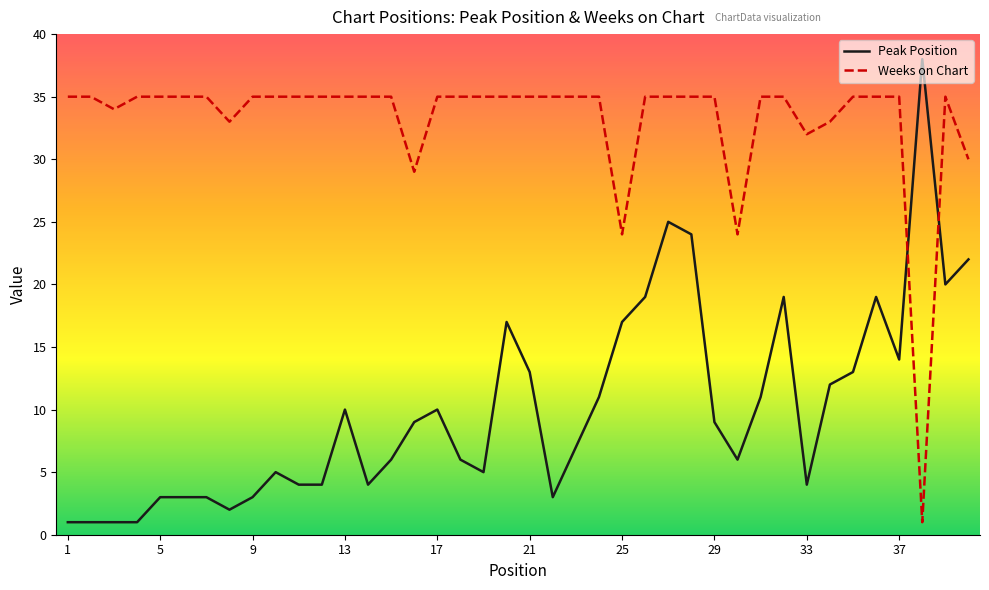

Rank the series by their average value, from lowest to highest.

Peak Position, Weeks on Chart